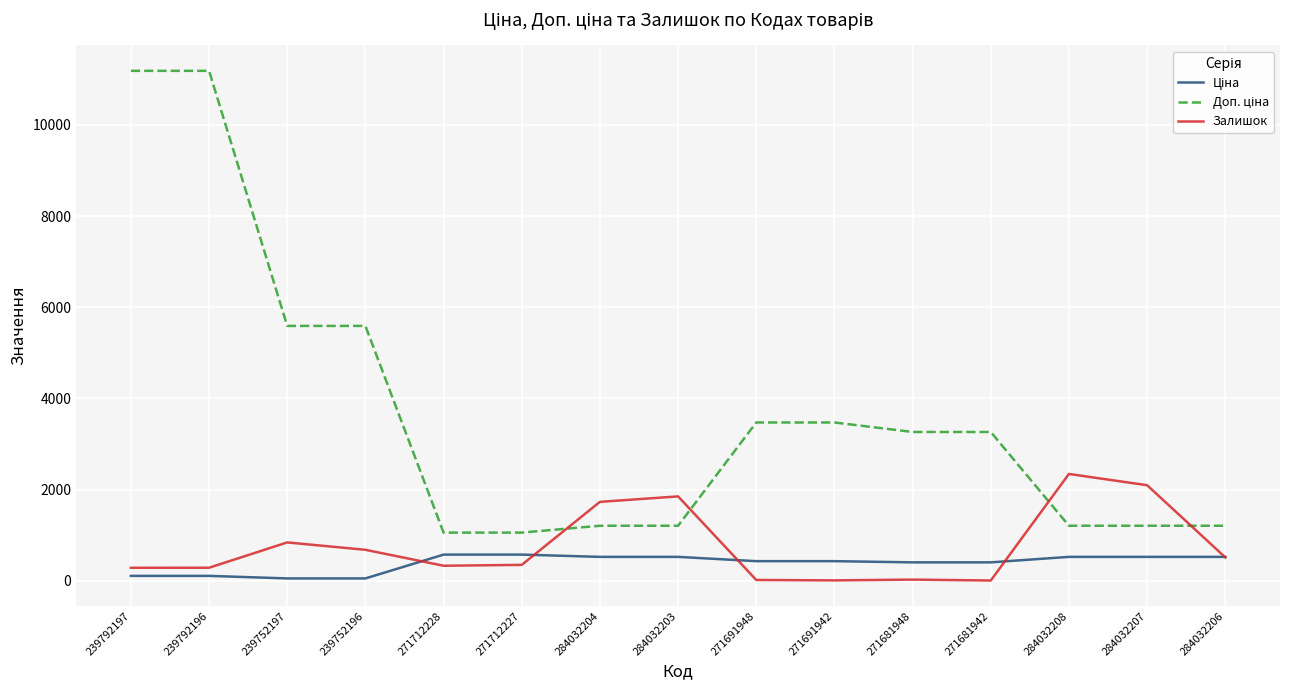

What is the spread (max minus min) of values at 284032203?

1325.8